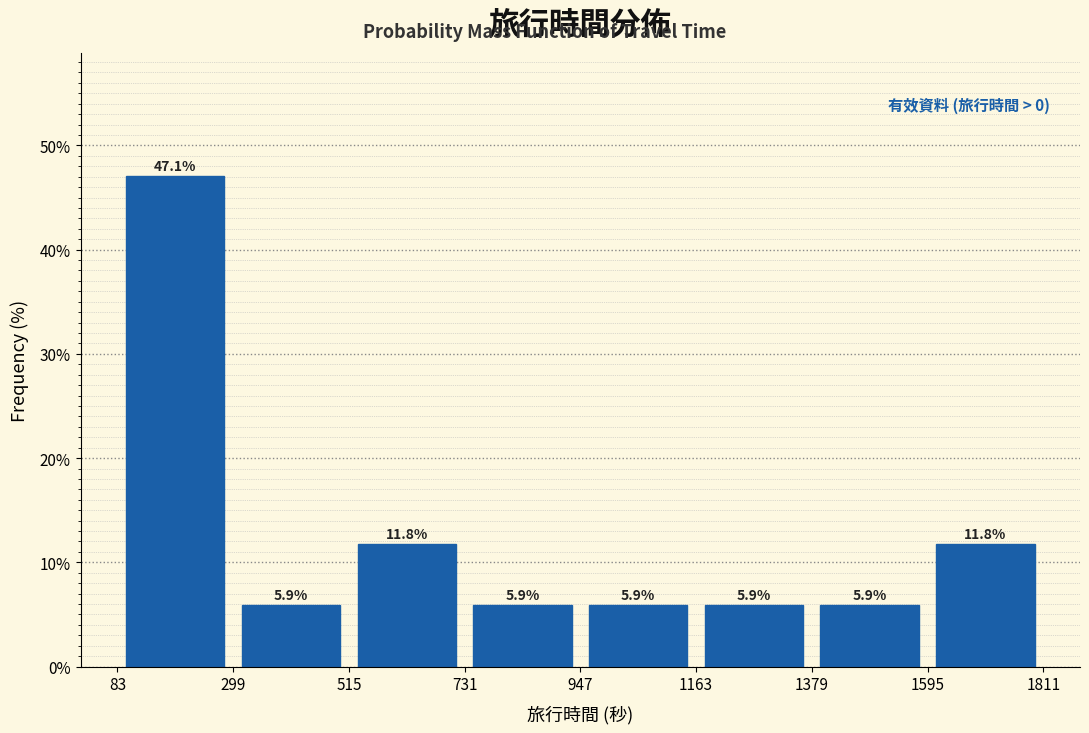

Reading left to right, list every bar in this chart as the range it spans on the x-axis followed by its height.

83 to 299: 47.1
299 to 515: 5.9
515 to 731: 11.8
731 to 947: 5.9
947 to 1163: 5.9
1163 to 1379: 5.9
1379 to 1595: 5.9
1595 to 1811: 11.8